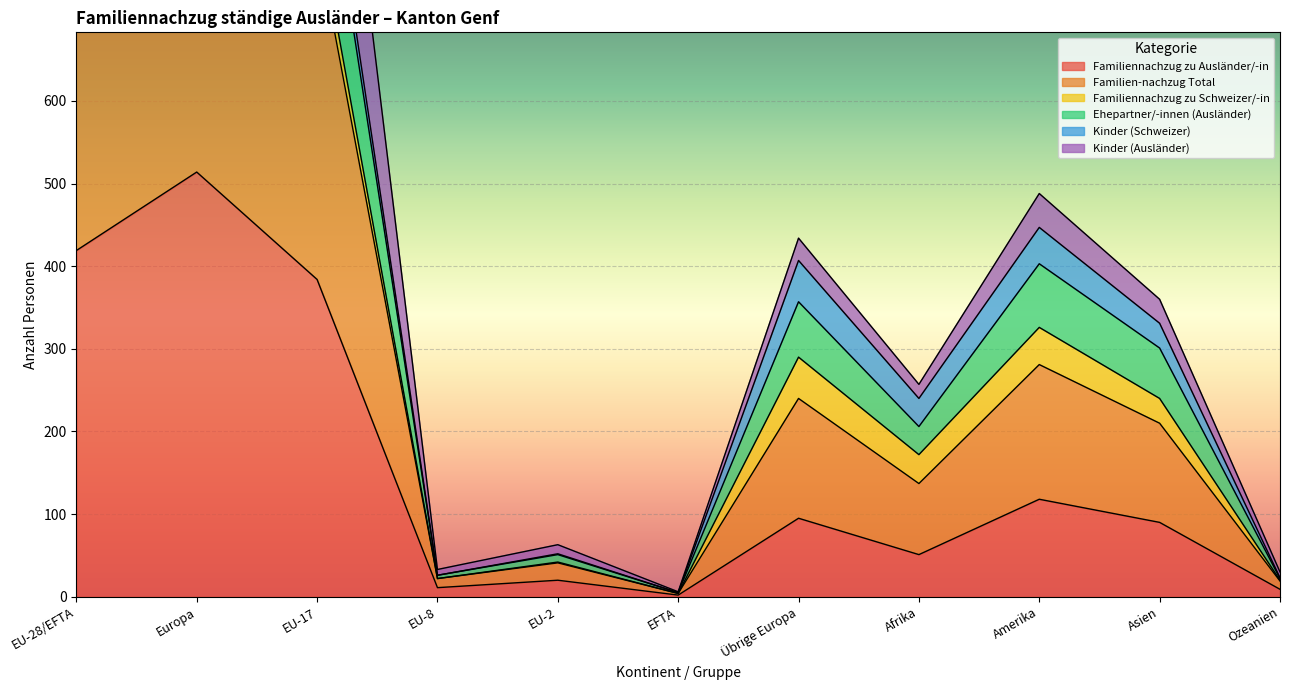

True or false: Kinder (Ausländer) has more than 1 interior local peaks.

True